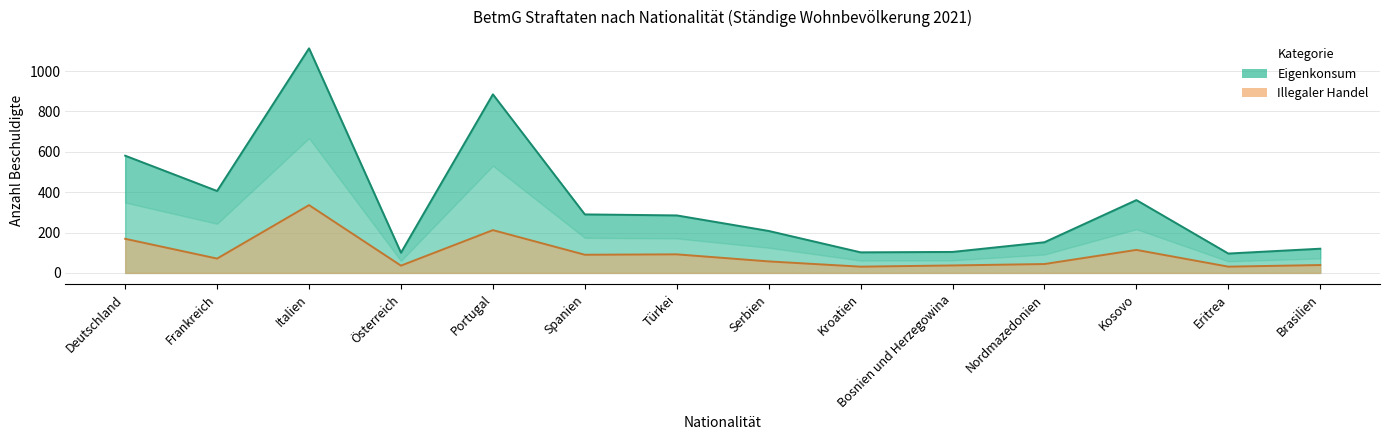

True or false: Illegaler Handel and Eigenkonsum cross at least once.

False